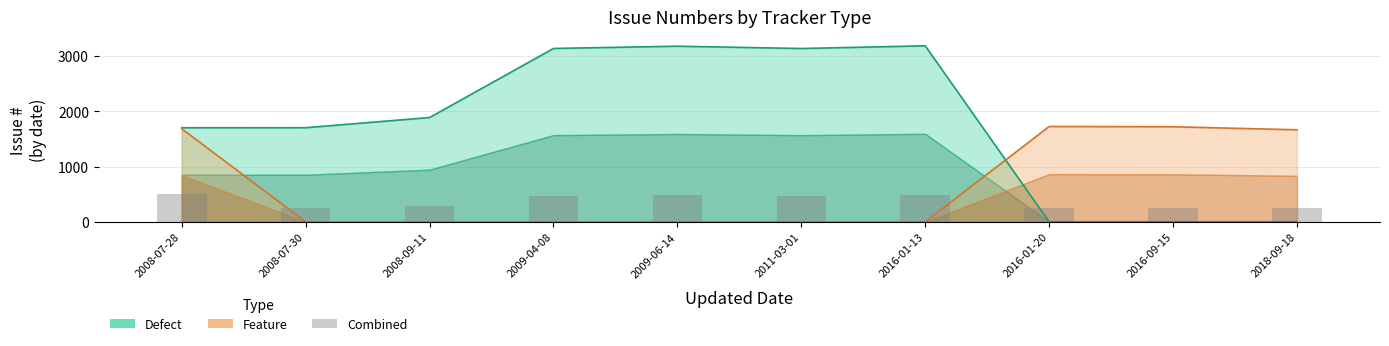

What is the average value?

370.8